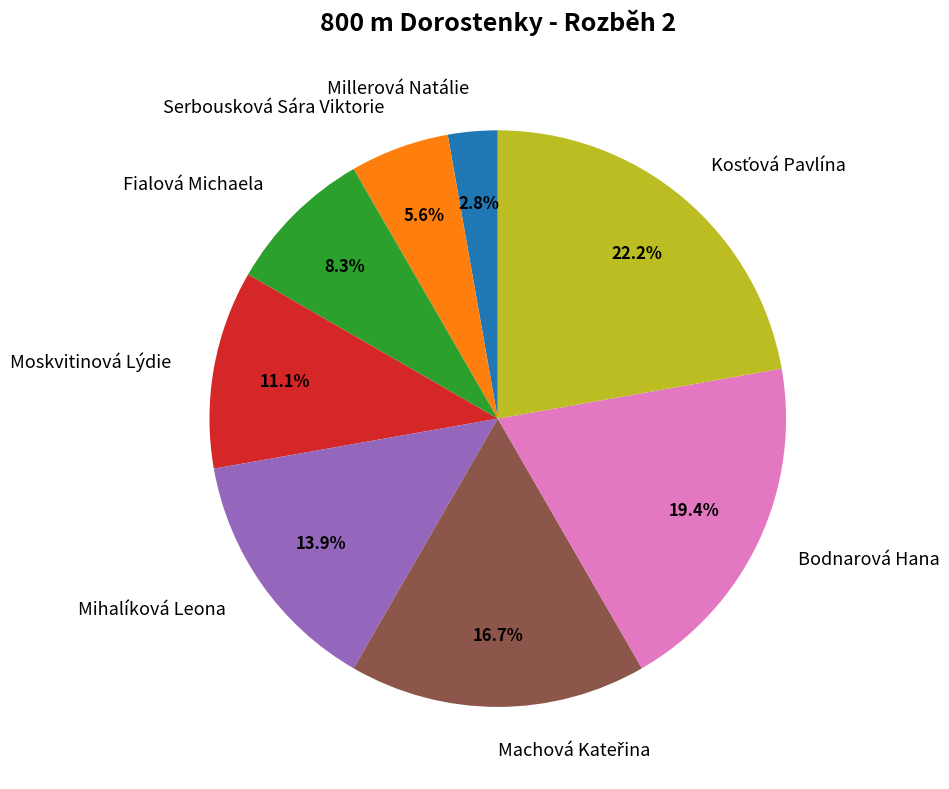

Count the number of slices in the pie.

8